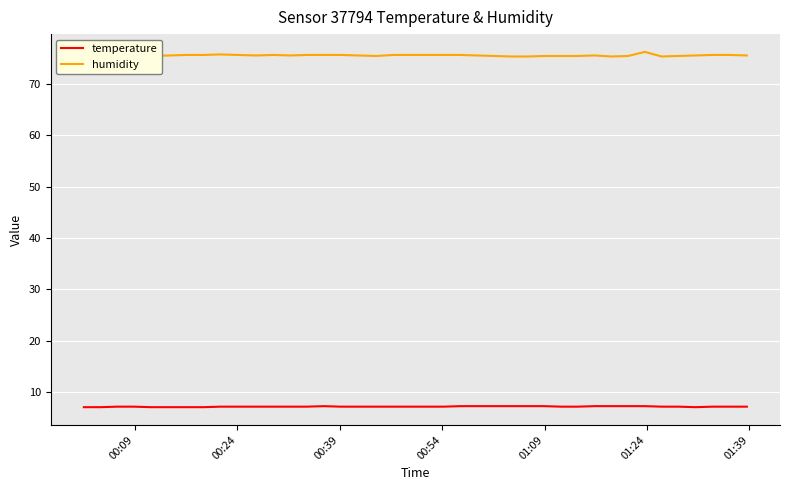

Which series has the largest total across all categories?

humidity